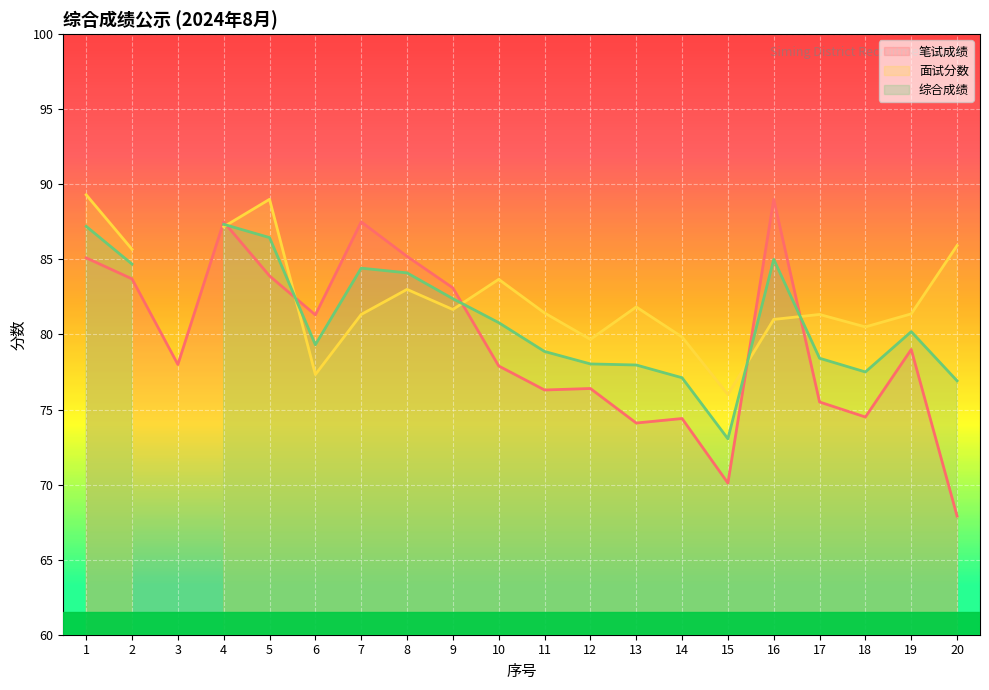

Between 13 and 15, which series saw the biggest shift?

面试分数